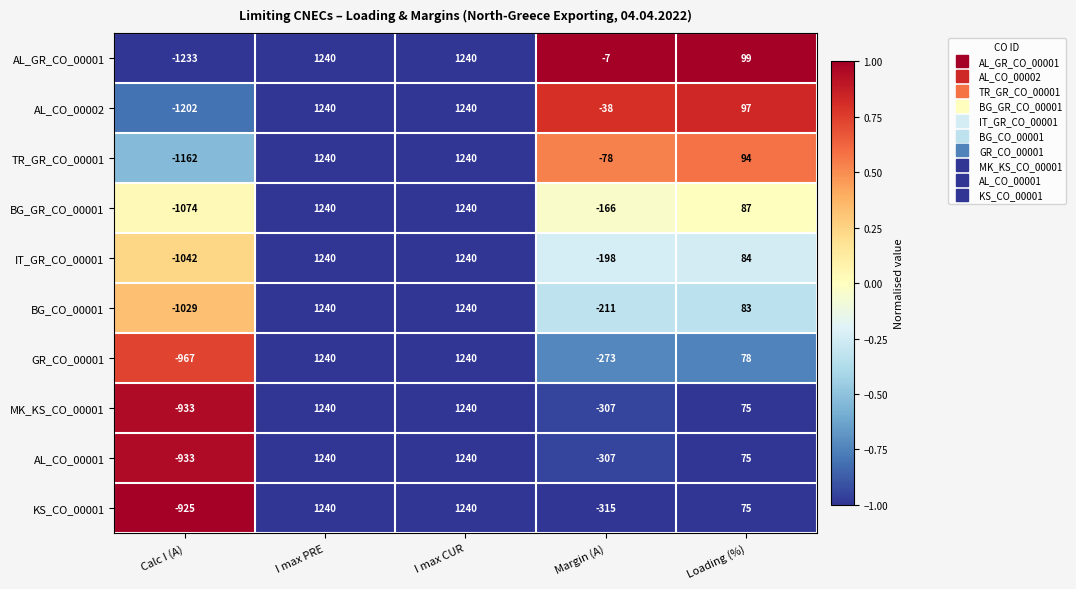

The AL_CO_00001 series shows 1719 at I max PRE. True or false?

False